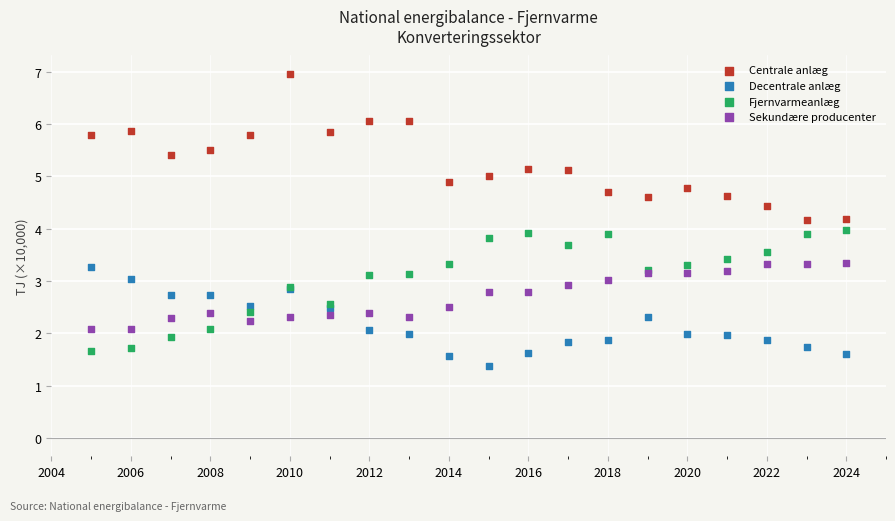

Which series has the largest Y range (max minus min)?

Centrale anlæg